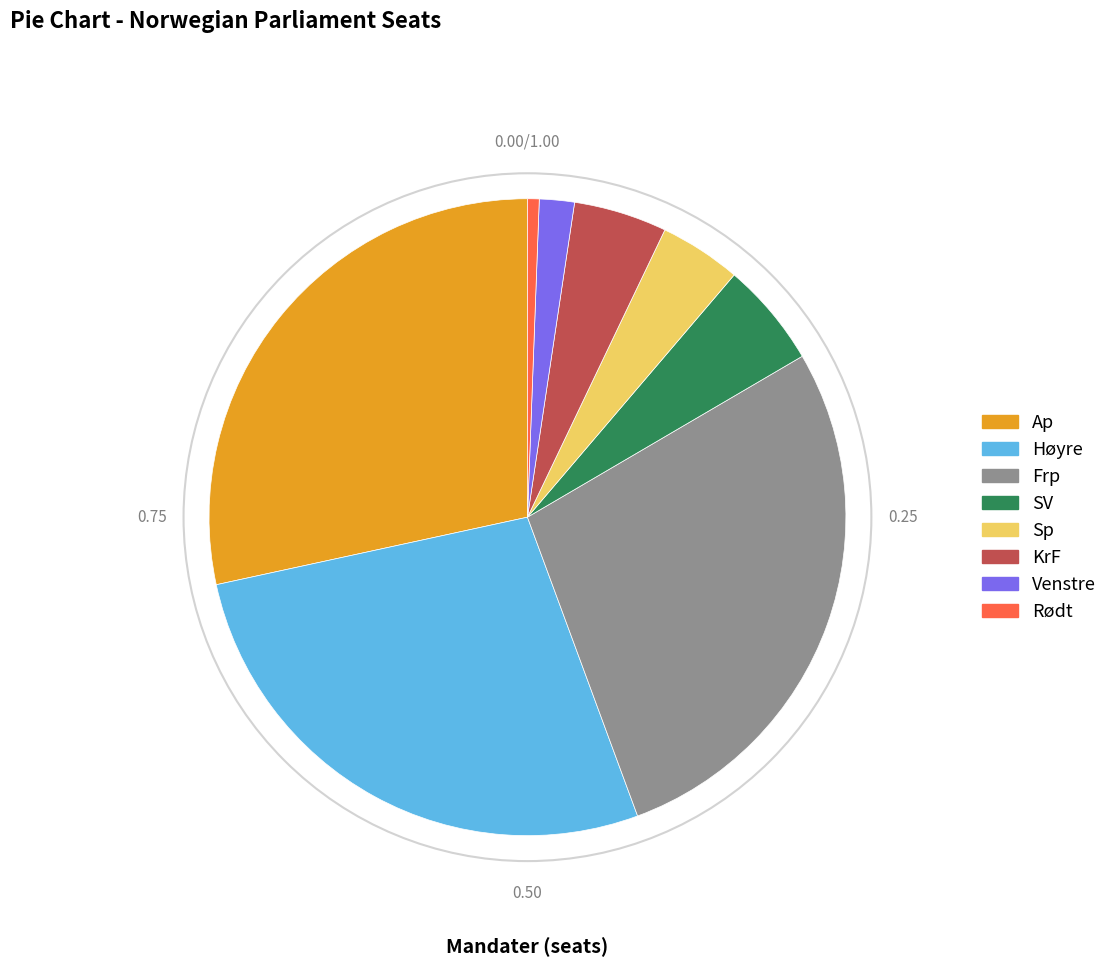

Which category has the biggest portion of the pie?

Ap